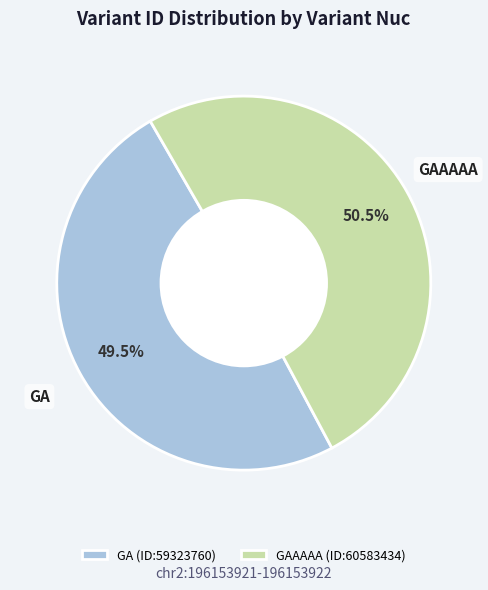

How many slices are in this pie chart?

2